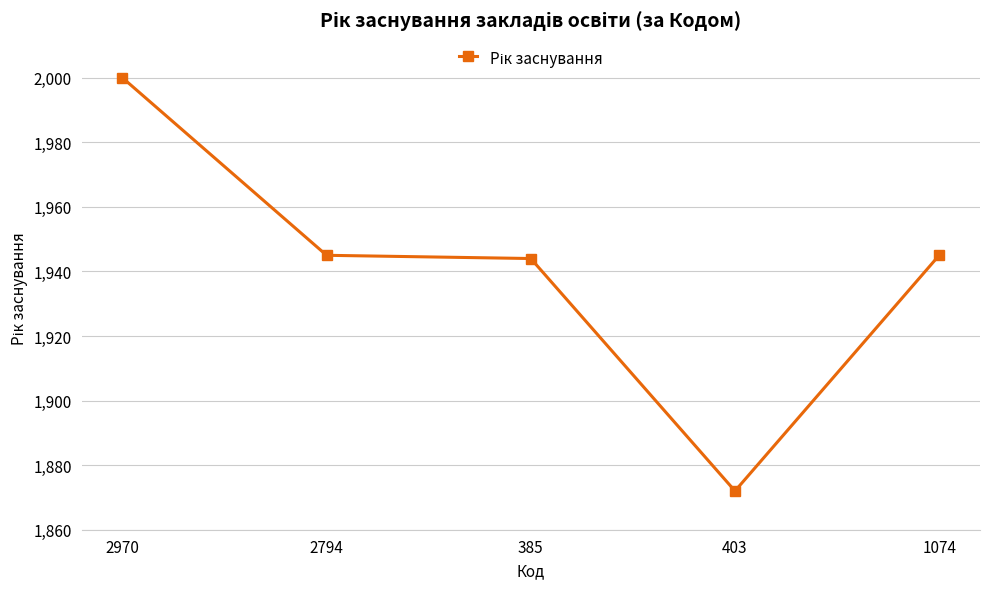

True or false: the data shows 1872 at 403.

True